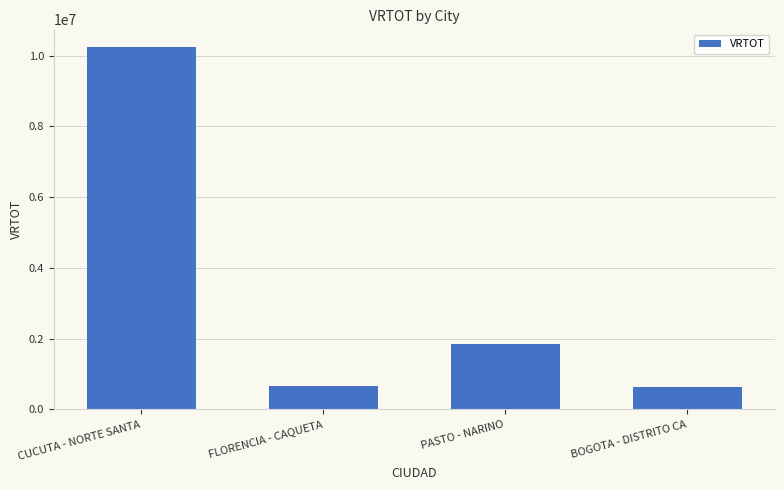

What is the sum of all values?

13397197